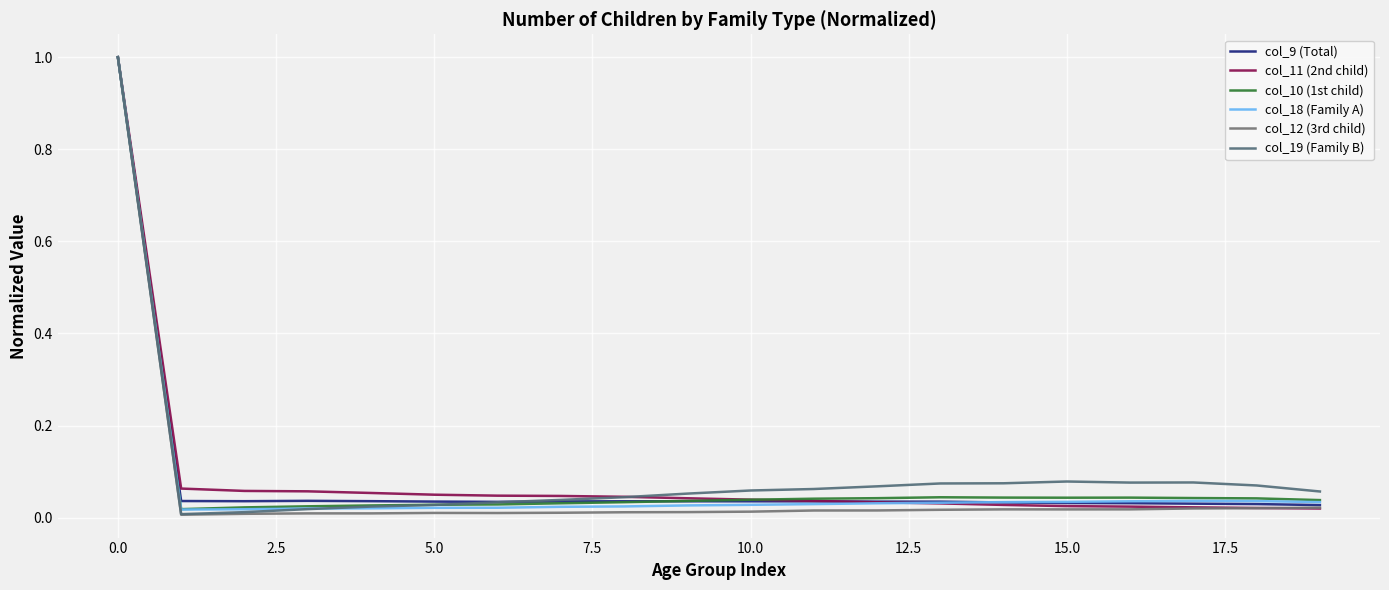

True or false: col_9 (Total) has more than 0 points higher than both neighbors.

True